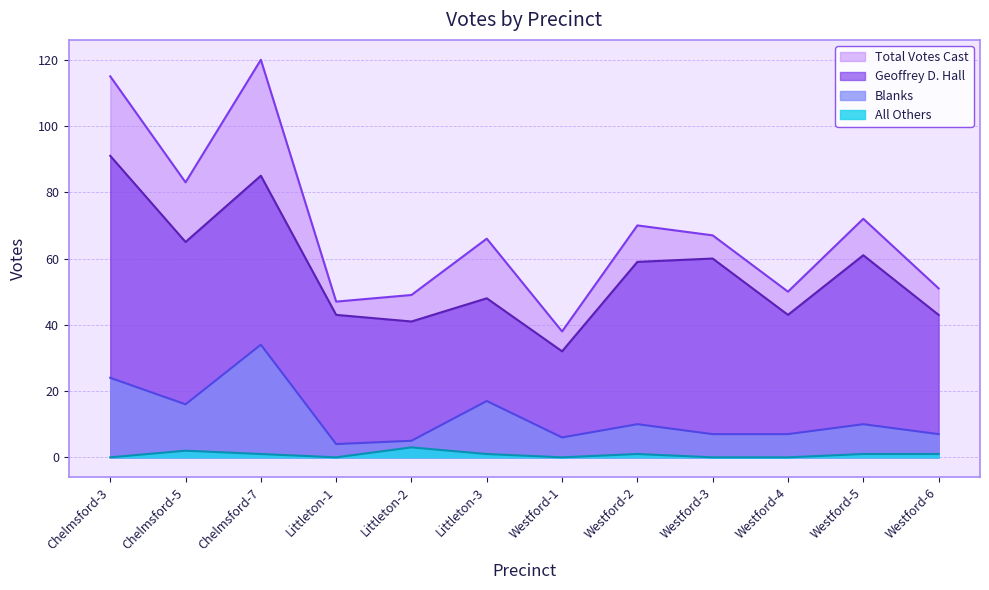

What are all the series names shown in the legend?

Total Votes Cast, Geoffrey D. Hall, Blanks, All Others